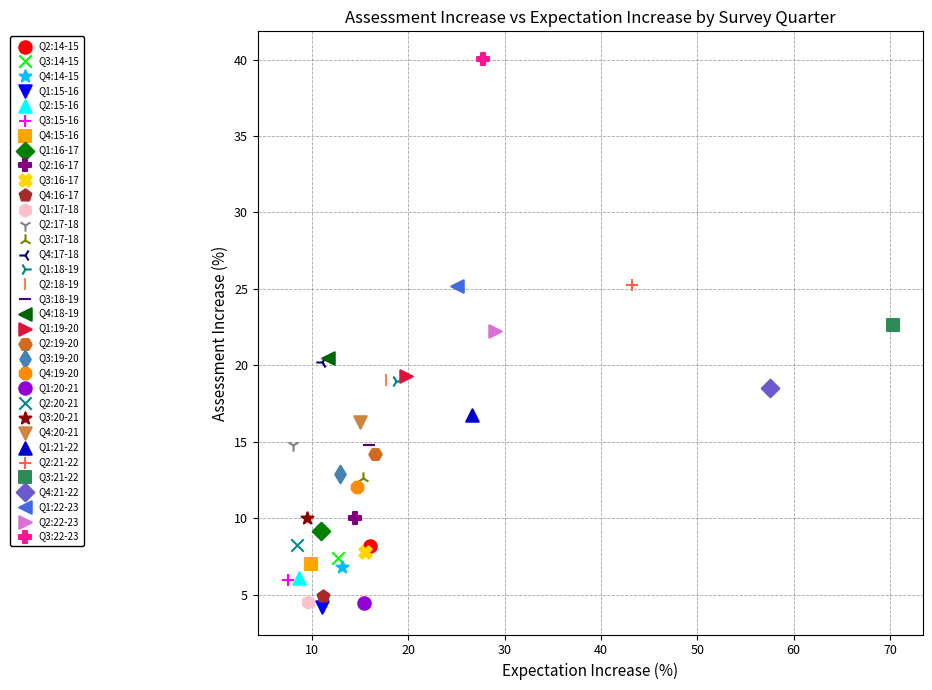

Which series reaches the maximum Y coordinate?

Q3:22-23